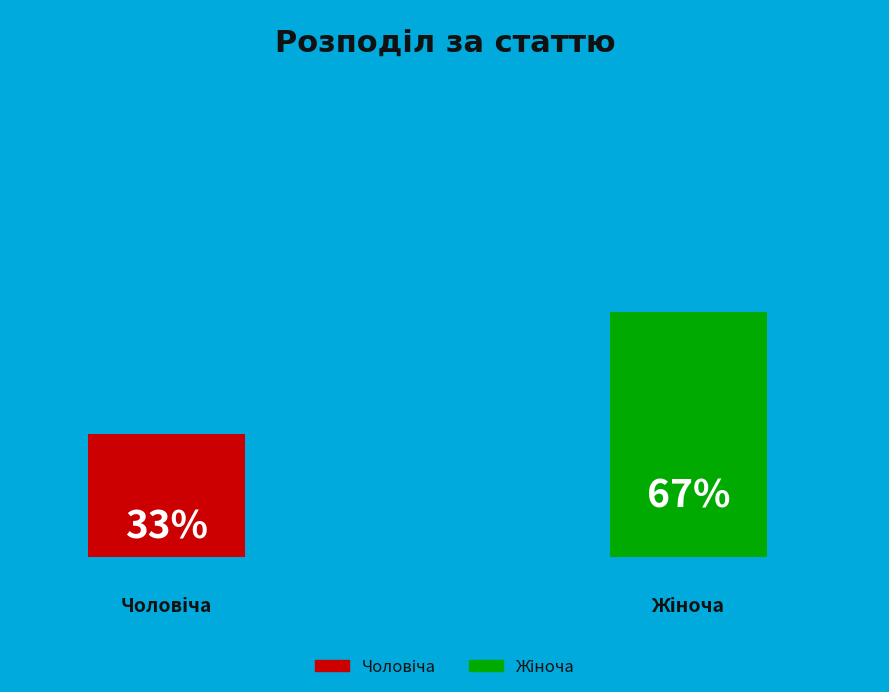

What is the smallest slice in the pie chart?

Чоловіча